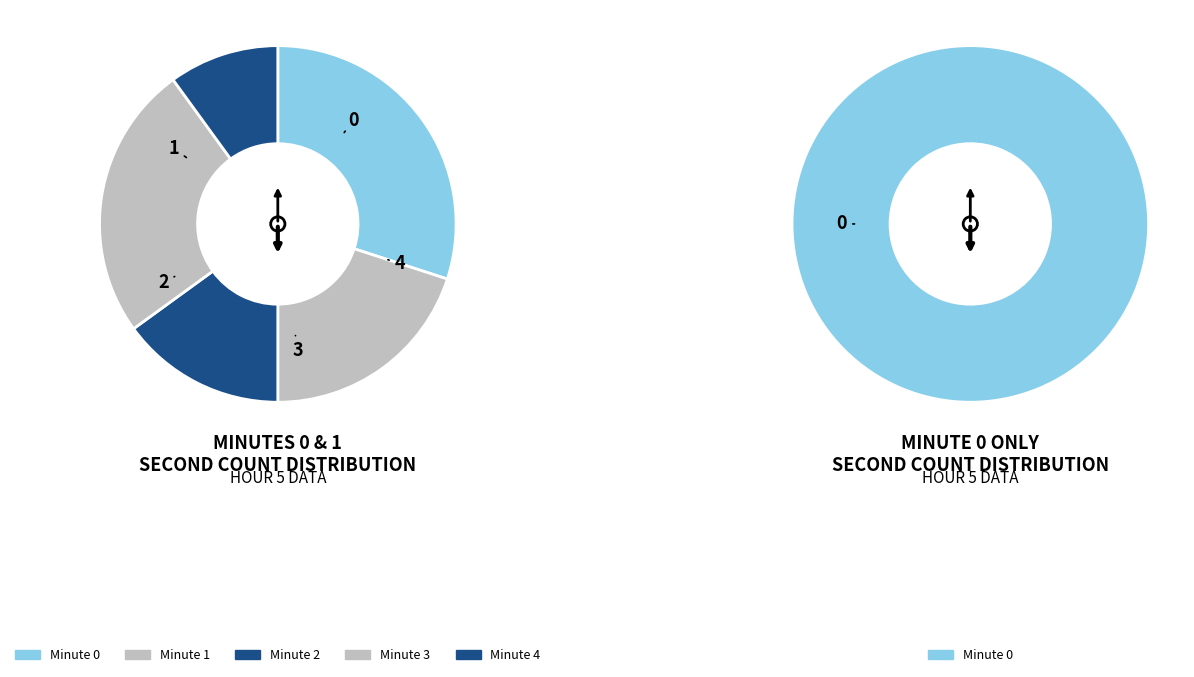

Is minute 2 the majority of the pie?

No